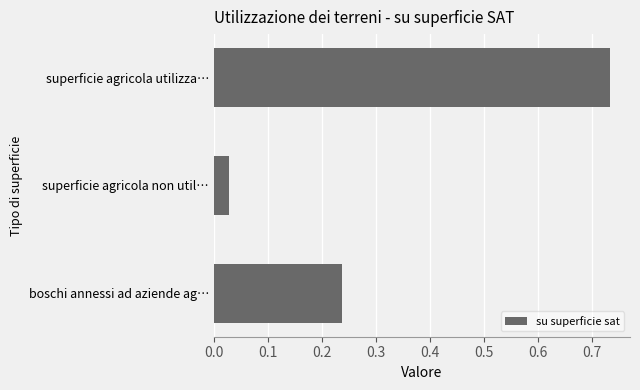

Is it true that the value at superficie agricola utilizza… is 0.4?

False